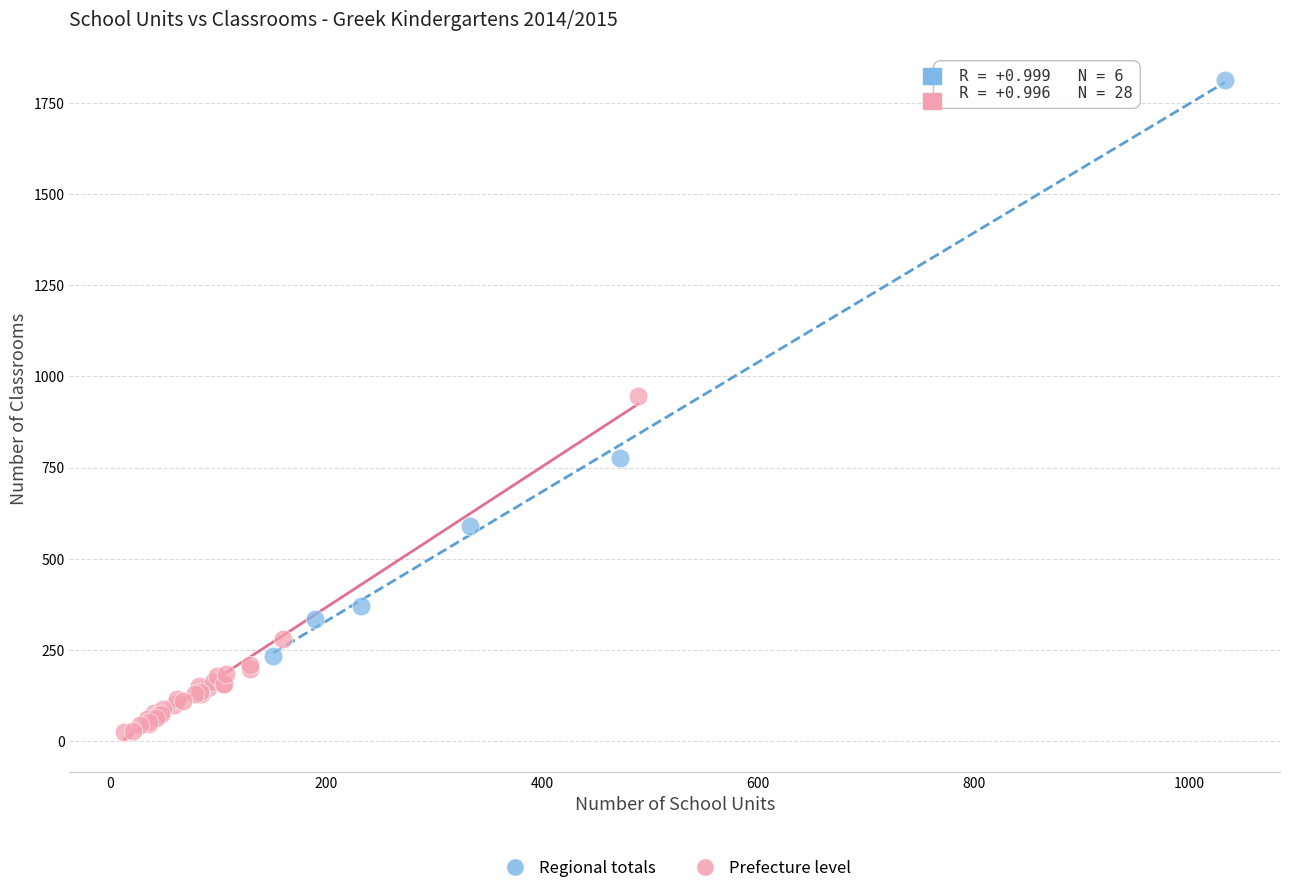

Which series reaches the maximum Y coordinate?

Regional totals